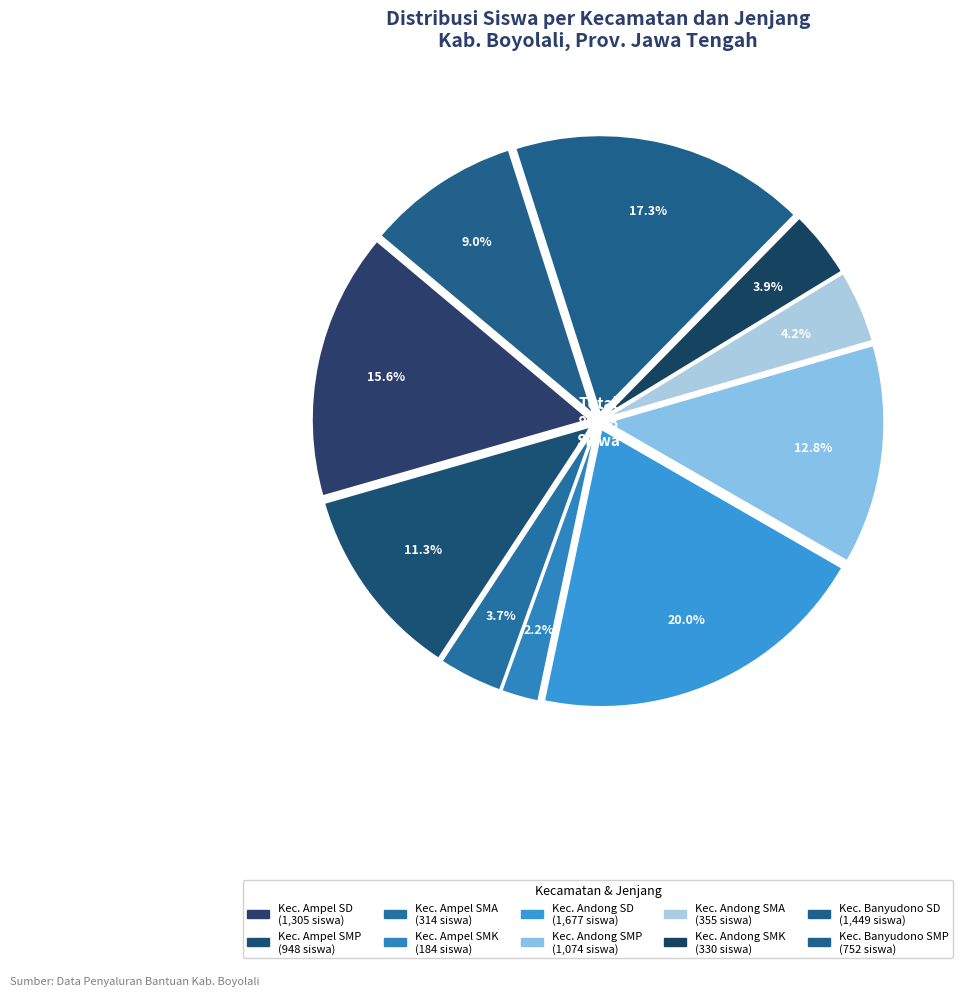

What percentage is the Kec. Ampel SMK slice, to the nearest percent?

2%